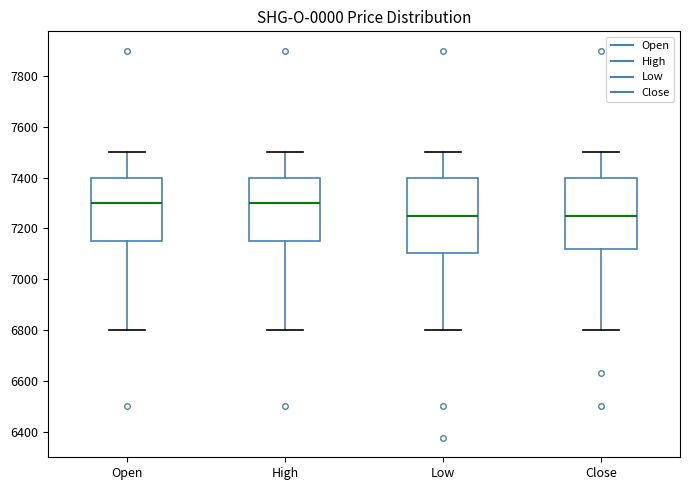

Where does the upper whisker of the box for Close end on the y-axis? The values are not printed on the chart, so give them approximately, as read against the axis.

7500